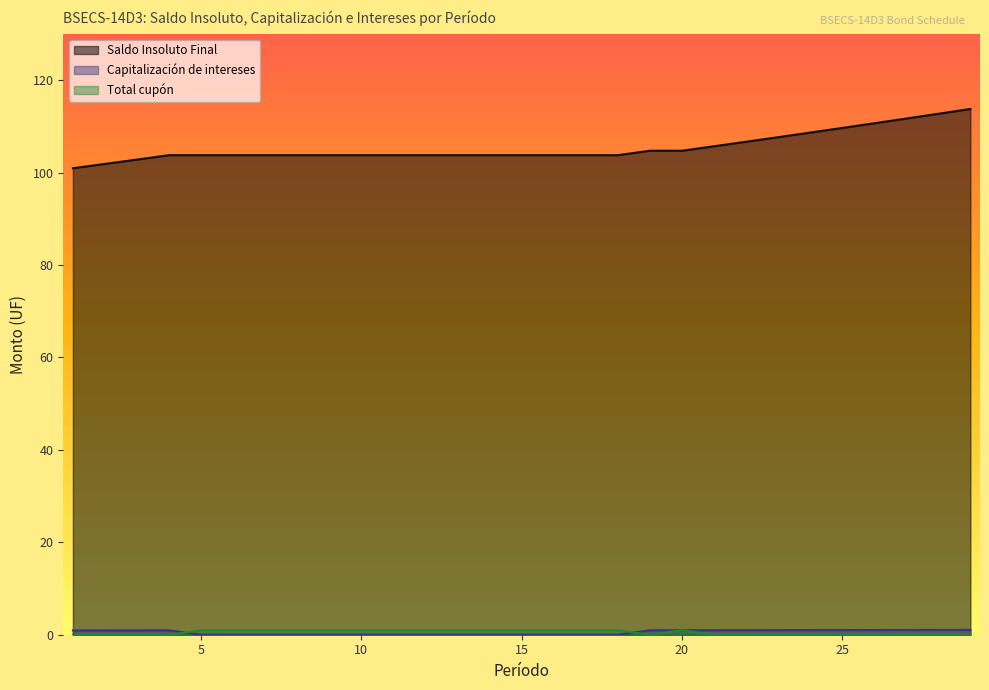

Which category has the highest value in the Total cupón series?

20